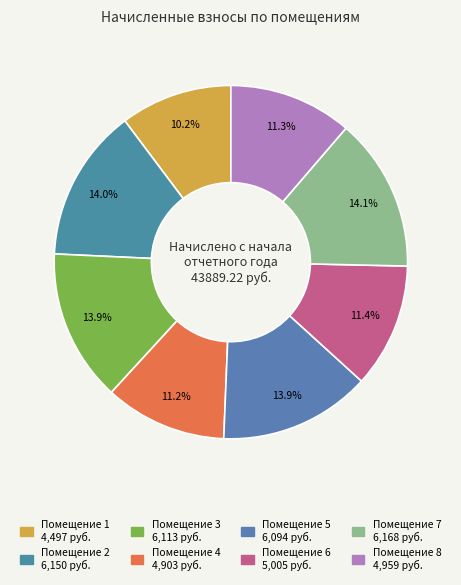

Count the number of slices in the pie.

8